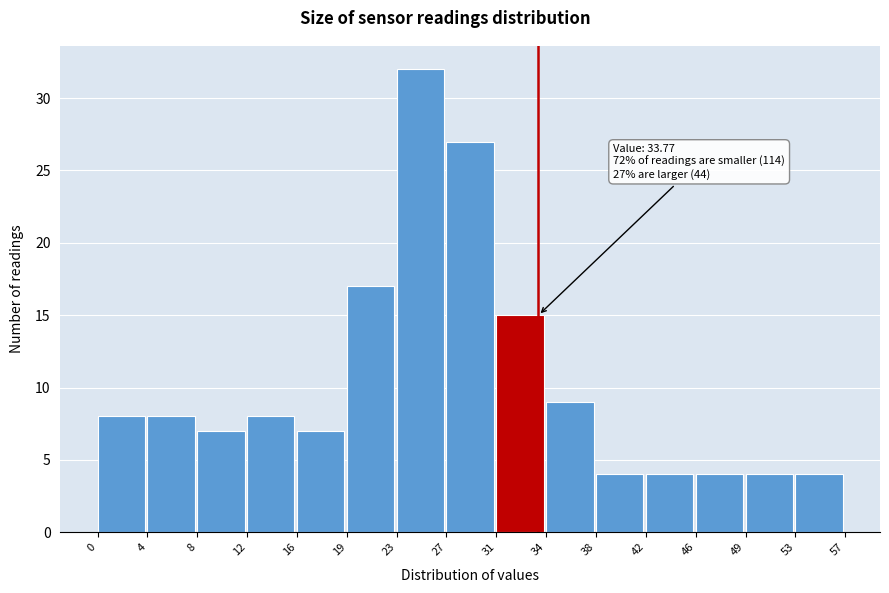

Over which range of the x-axis is the bar tallest?

23 to 27